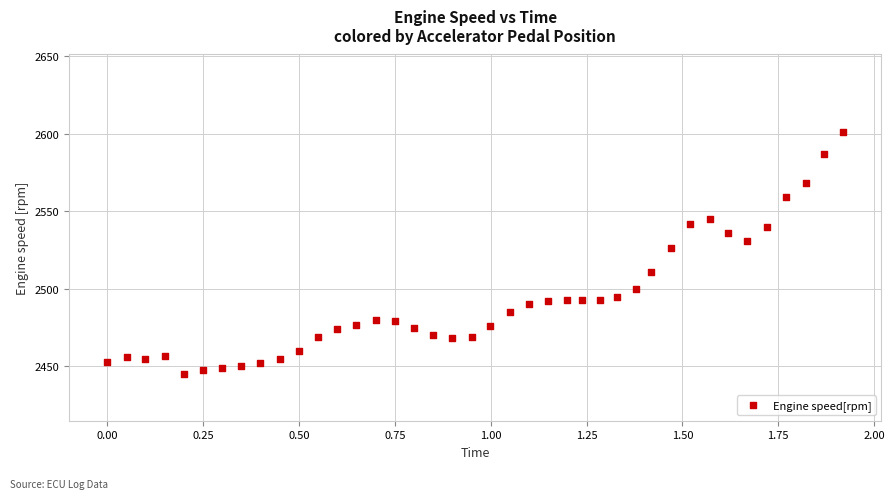

What Y value in the scatter plot is closest to 2523?

2526